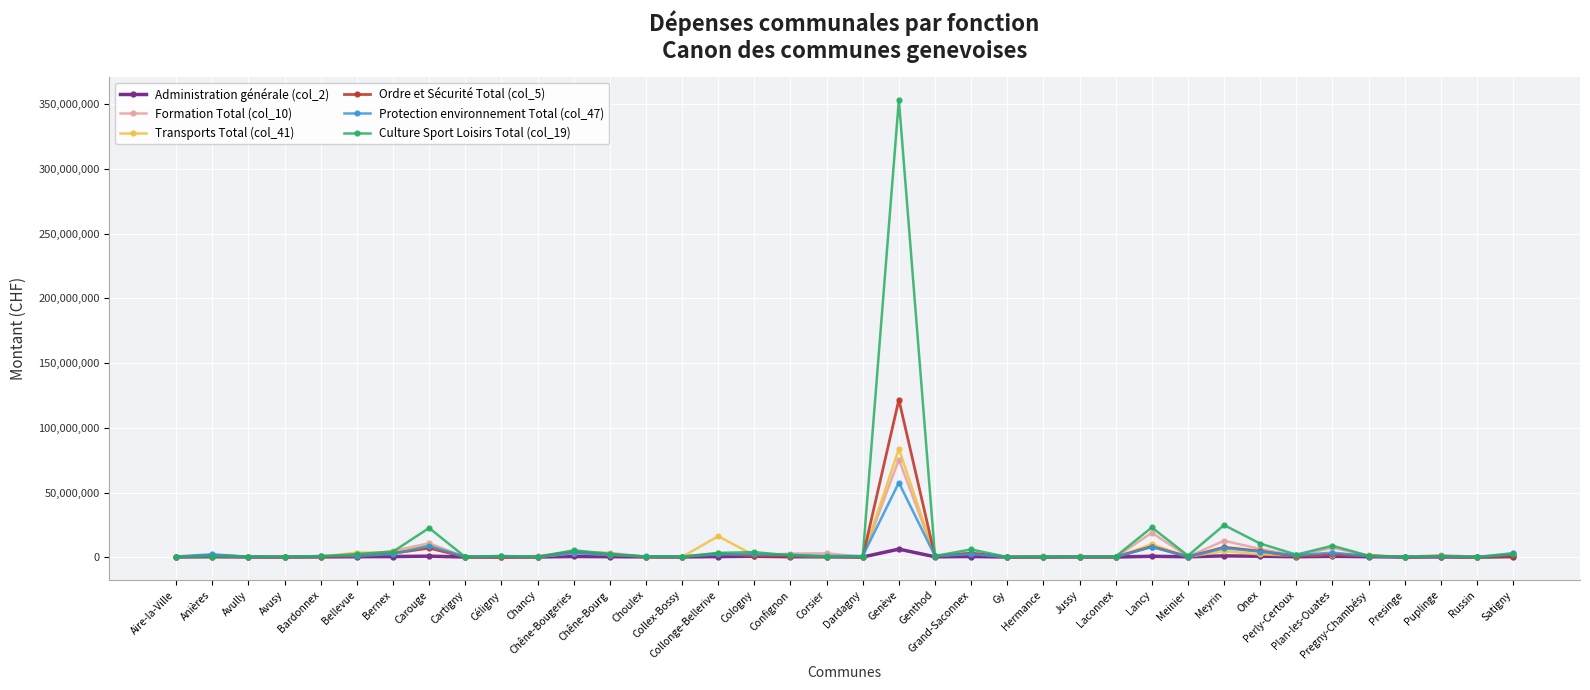

What is the greatest value displayed?

353533771.0